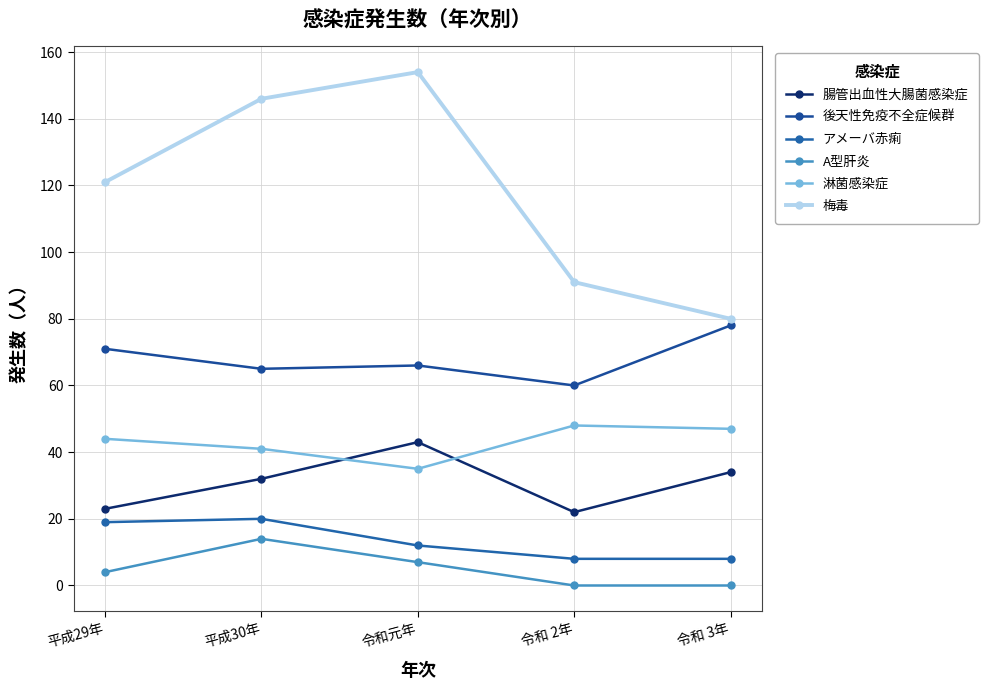

Reading right to left, what are all the values shown in this chart?

腸管出血性大腸菌感染症: 令和 3年=34	令和 2年=22	令和元年=43	平成30年=32	平成29年=23
後天性免疫不全症候群: 令和 3年=78	令和 2年=60	令和元年=66	平成30年=65	平成29年=71
アメーバ赤痢: 令和 3年=8	令和 2年=8	令和元年=12	平成30年=20	平成29年=19
A型肝炎: 令和 3年=0	令和 2年=0	令和元年=7	平成30年=14	平成29年=4
淋菌感染症: 令和 3年=47	令和 2年=48	令和元年=35	平成30年=41	平成29年=44
梅毒: 令和 3年=80	令和 2年=91	令和元年=154	平成30年=146	平成29年=121